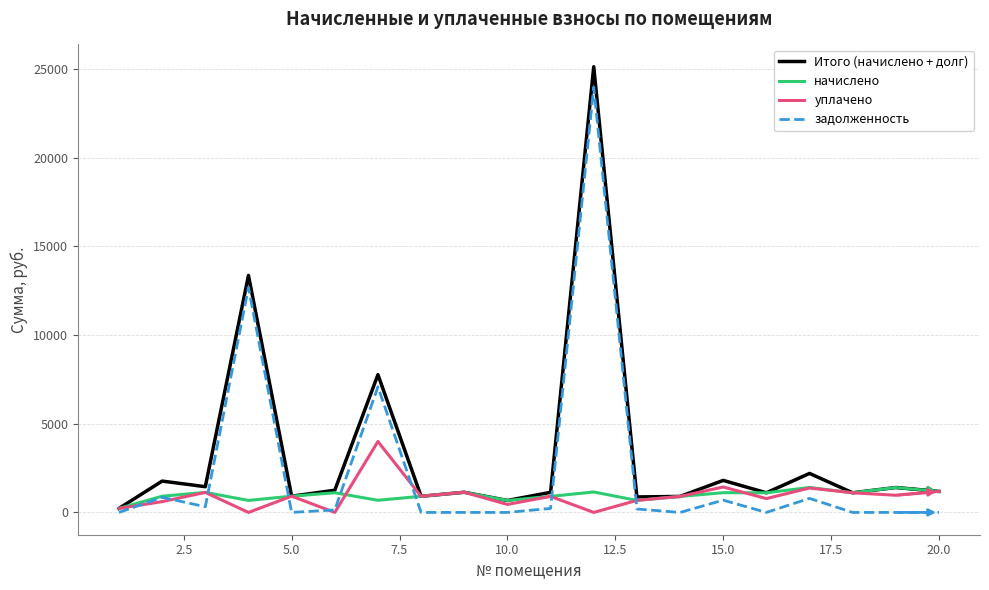

Rank the series by their maximum value, from lowest to highest.

начислено, уплачено, задолженность, Итого (начислено + долг)